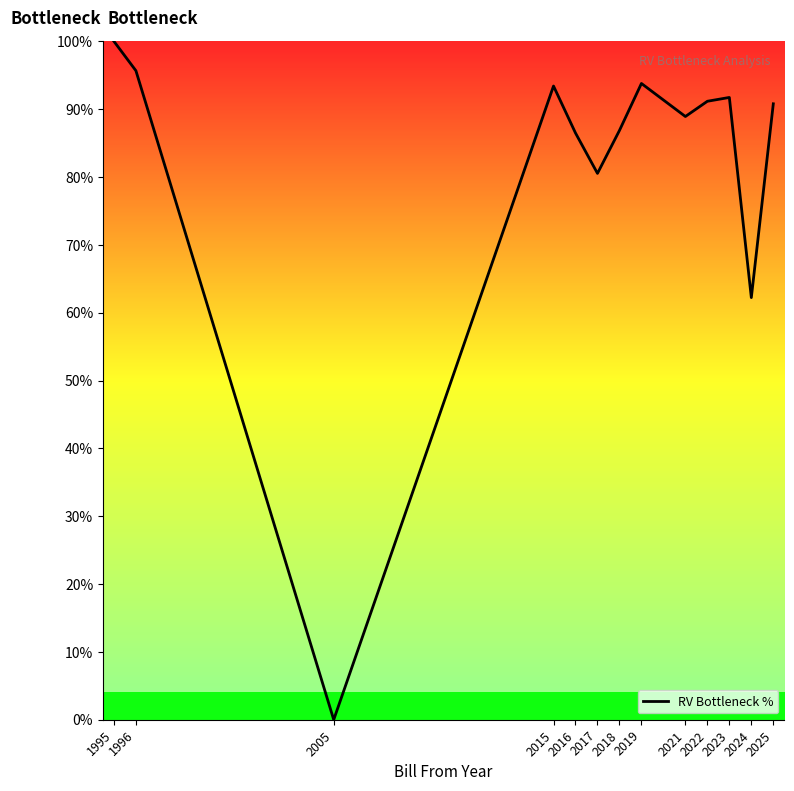

What is the difference between the second highest and minimum values?

95.7